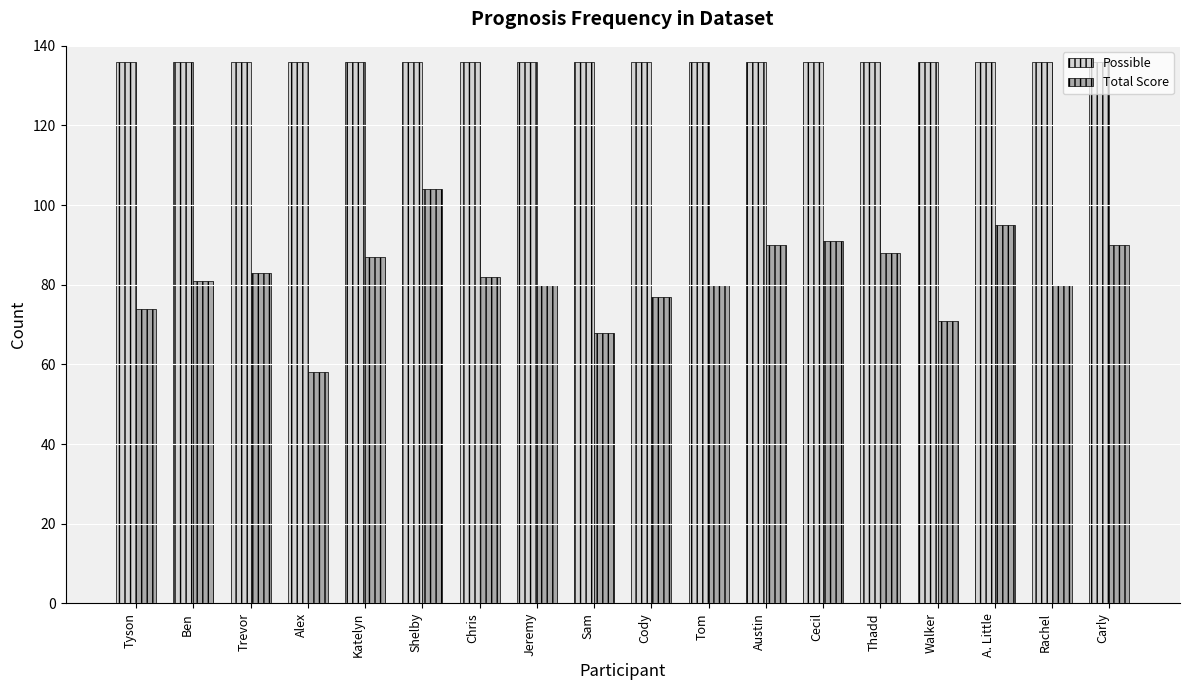

Reading left to right, transcribe all the data shown in this chart.

Possible: 136	136	136	136	136	136	136	136	136	136	136	136	136	136	136	136	136	136
Total Score: 74	81	83	58	87	104	82	80	68	77	80	90	91	88	71	95	80	90